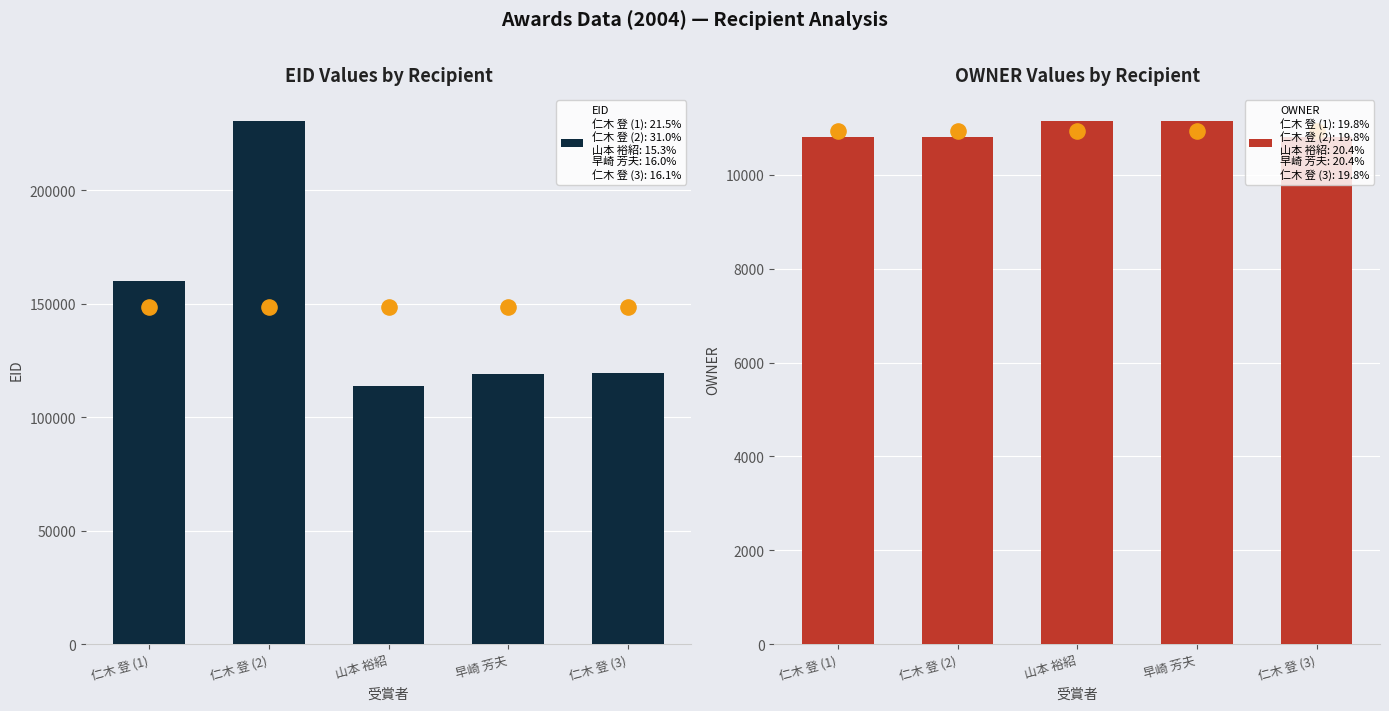

What are all the series names shown in the legend?

EID, OWNER